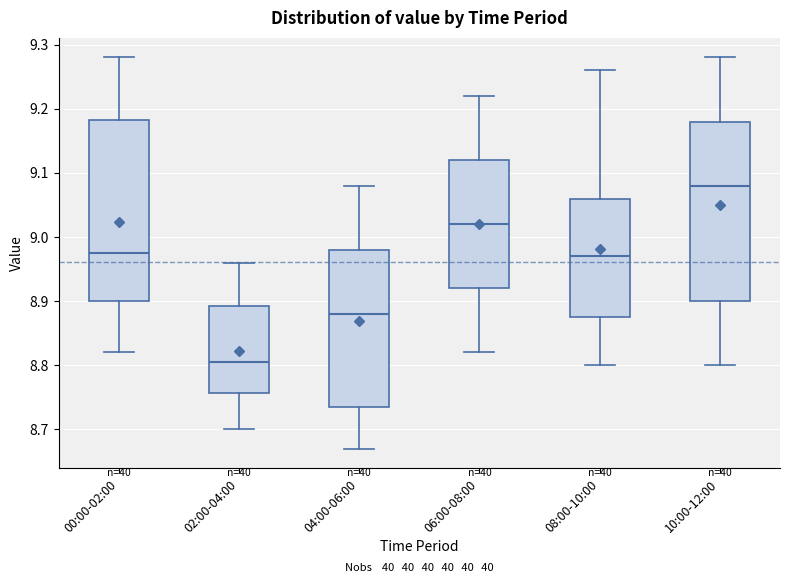

Which box's median line is the lowest?

02:00-04:00